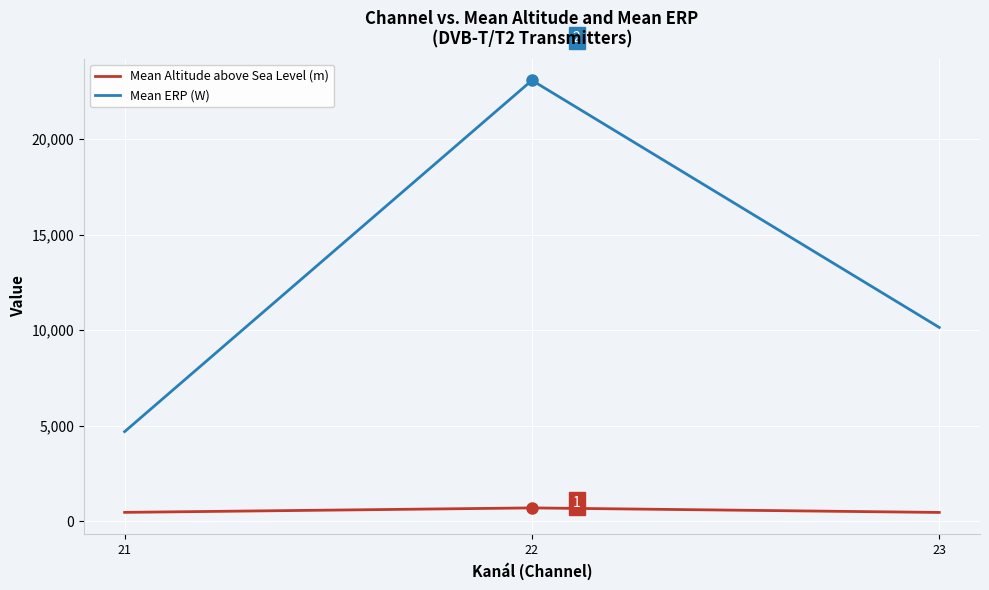

What is the difference between the Mean Altitude above Sea Level (m) values at 21 and 23?

3.6